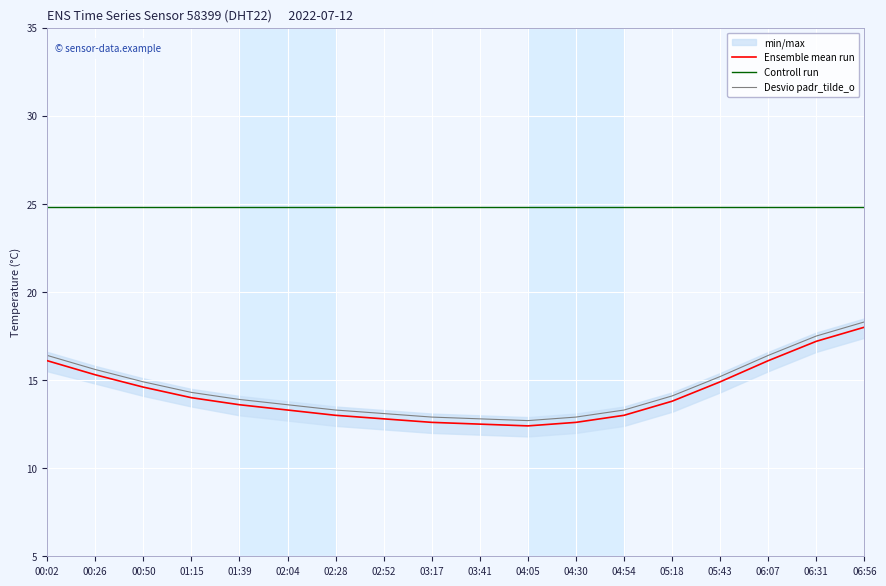

True or false: Ensemble mean run and Desvio padr_tilde_o intersect in this chart.

False